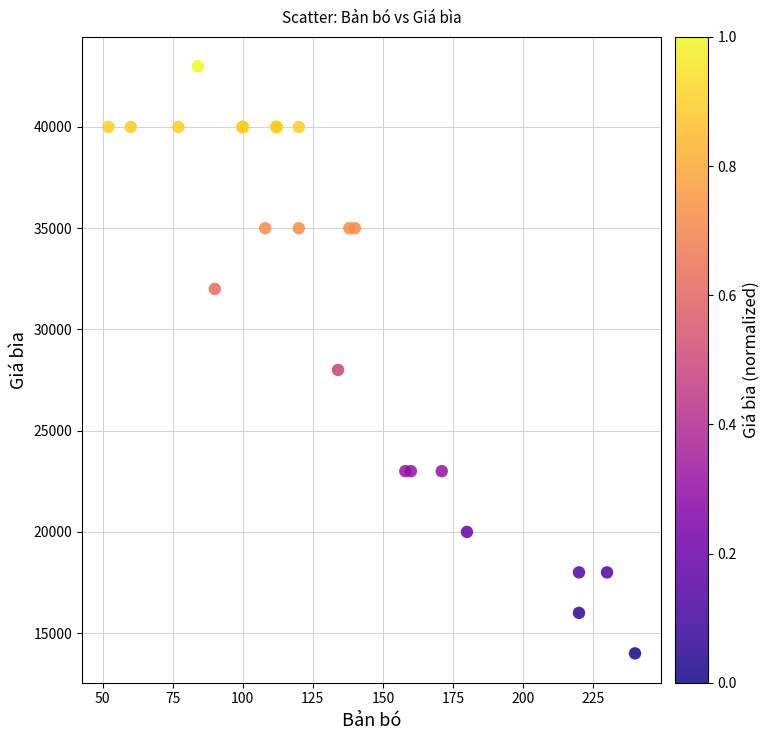

What Y value in the scatter plot is closest to 28500?

28000